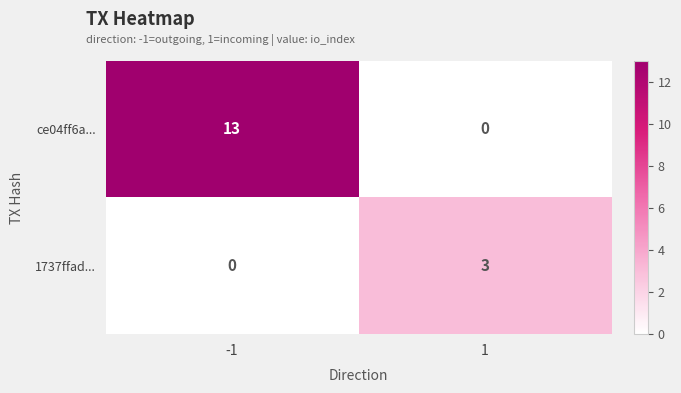

What is the sum of all ce04ff6a... values?

13